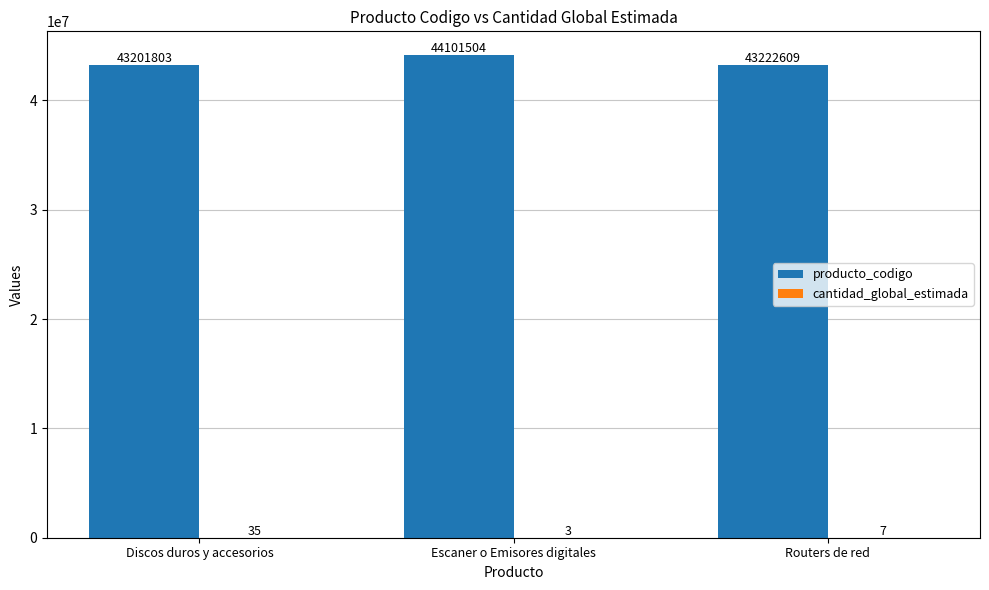

What is the maximum value shown in the chart?

44101504